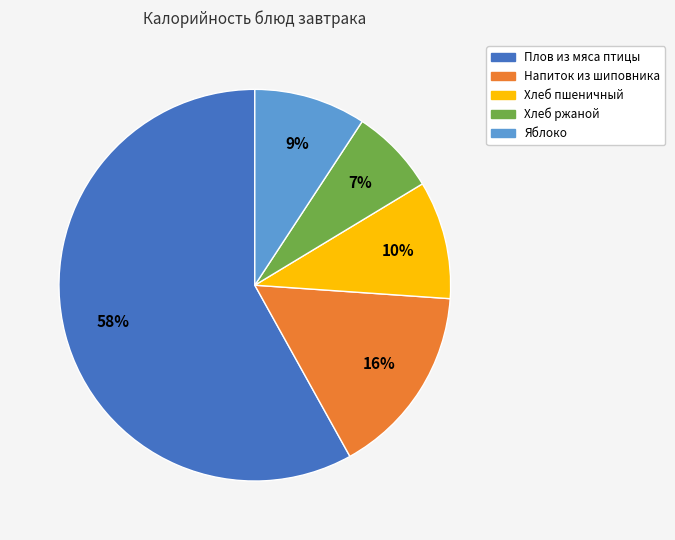

How many segments does this pie chart have?

5